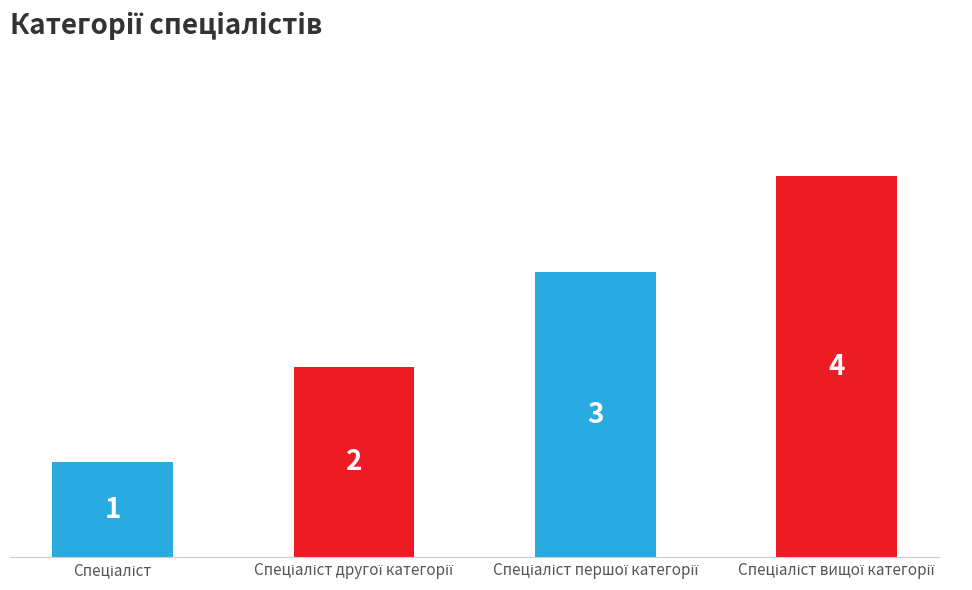

How many values are between 2 and 4?

3